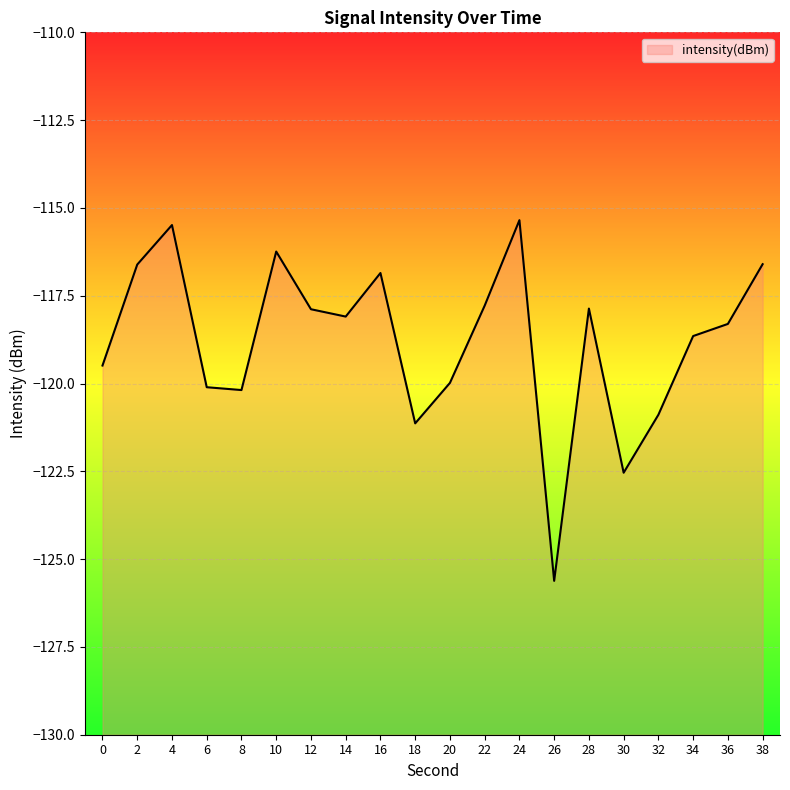

How many lines are shown in the chart?

1